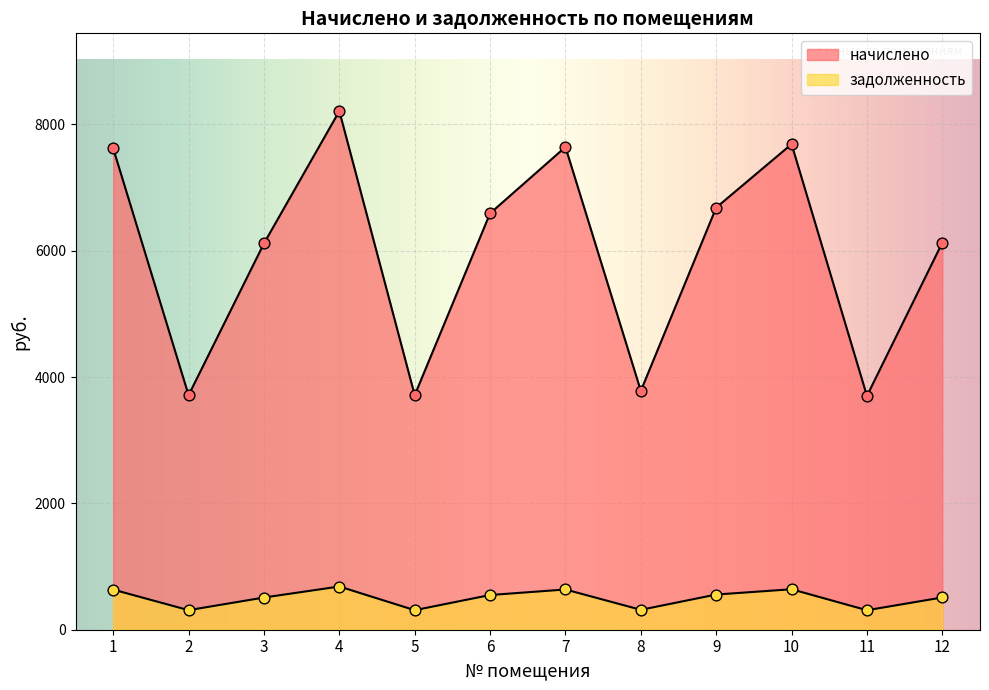

At how many categories does at least one series exceed 4362?

8